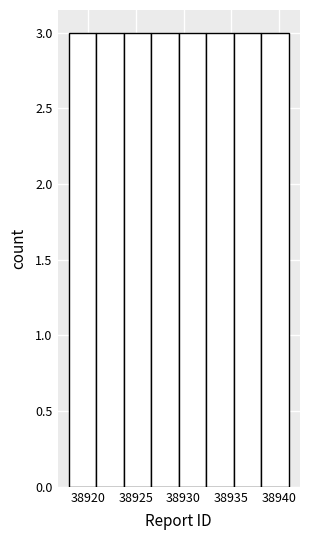

Reading left to right, transcribe this chart: for each bar, give the range it covers on the x-axis and its height. Neither the bar edges nor the heights are printed on the chart, so give them approximately, as read against the axes.

38918.0 to 38921.0: 3
38921.0 to 38924.0: 3
38924.0 to 38926.5: 3
38926.5 to 38929.5: 3
38929.5 to 38932.5: 3
38932.5 to 38935.5: 3
38935.5 to 38938.0: 3
38938.0 to 38941.0: 3